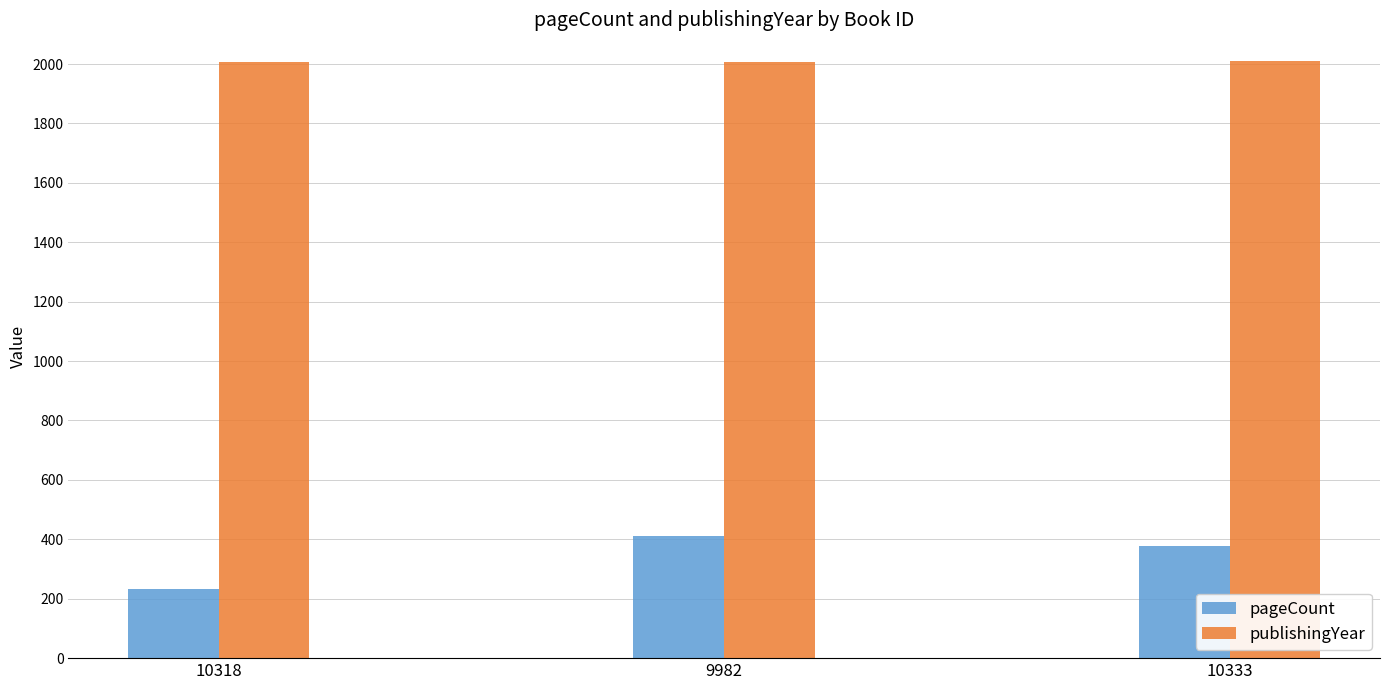

What value does the pageCount series have at 9982, to the nearest 10?

410